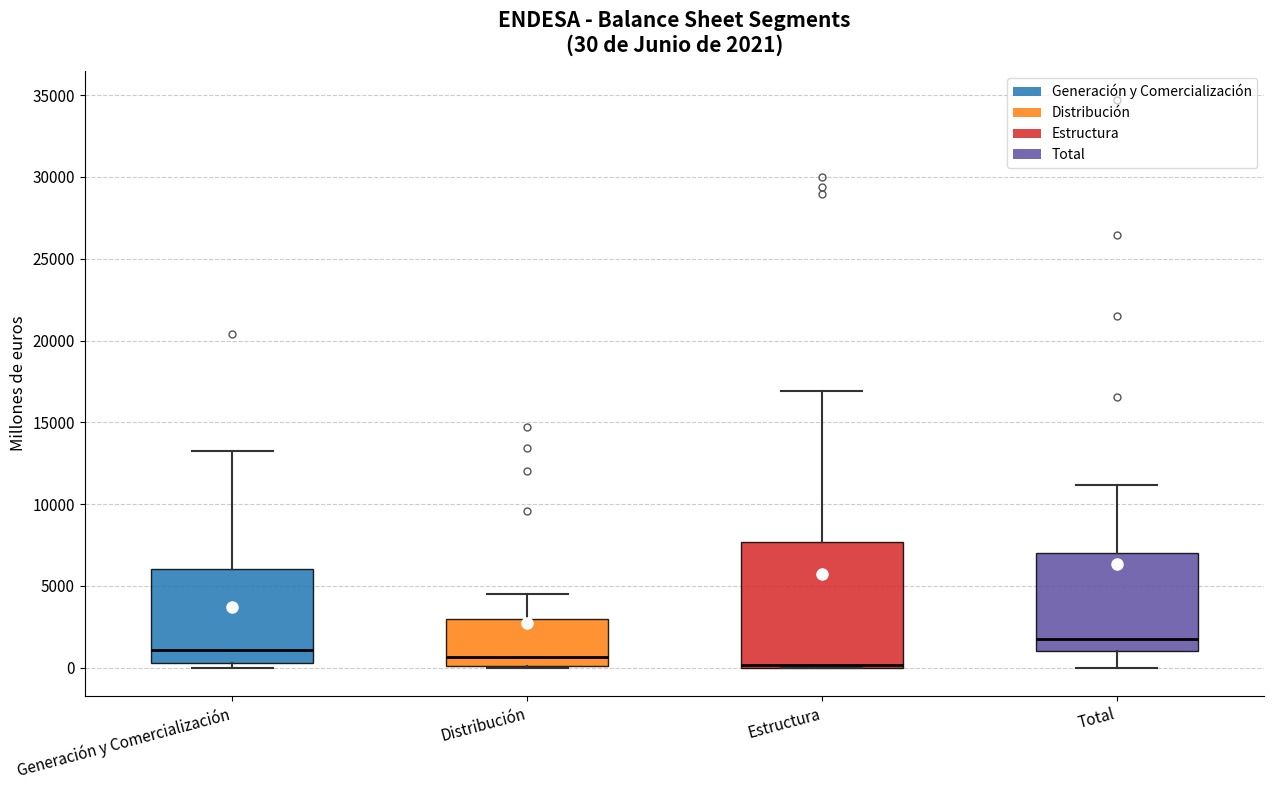

Comparing the boxes themselves (not the whiskers), which one is the tallest?

Estructura